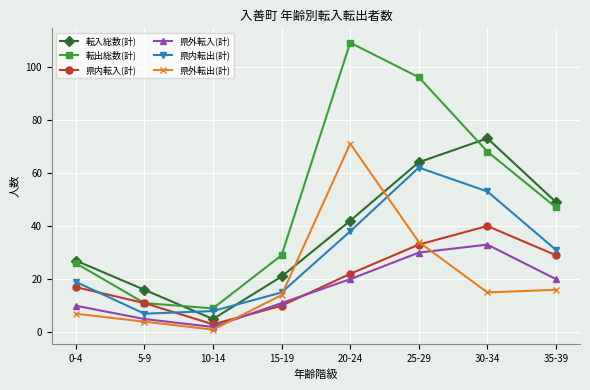

At how many categories does at least one series exceed 105?

1